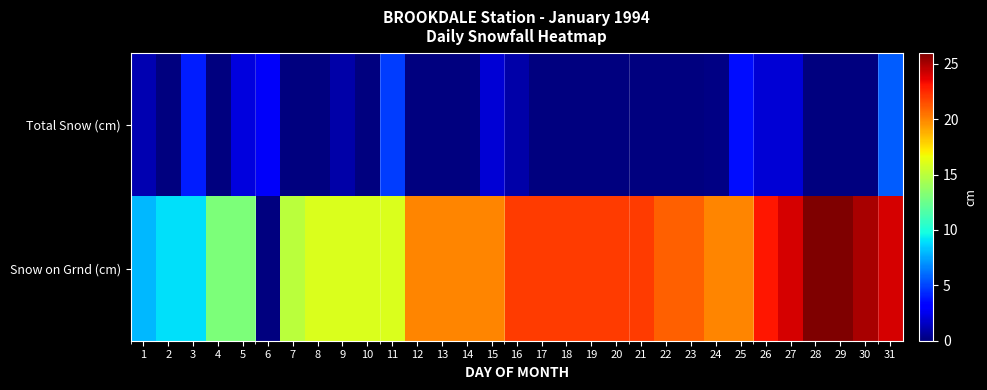

Rank the series by their maximum value, from highest to lowest.

Snow on Grnd (cm), Total Snow (cm)